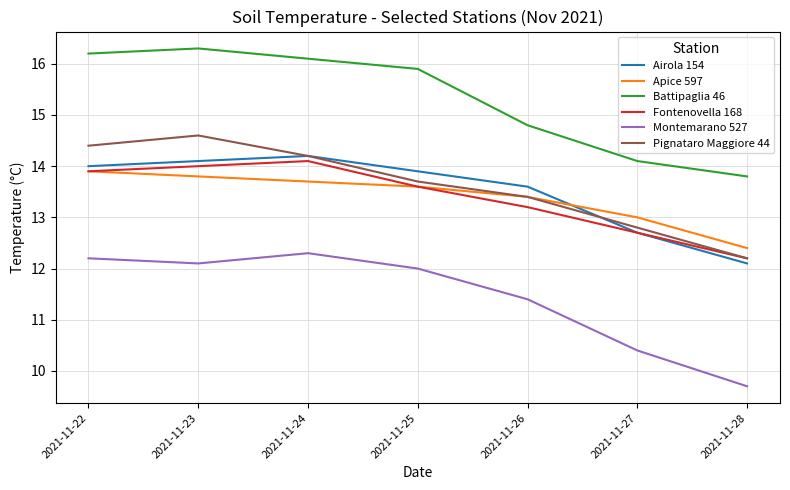

The Fontenovella 168 series shows 17.9 at 2021-11-26. True or false?

False